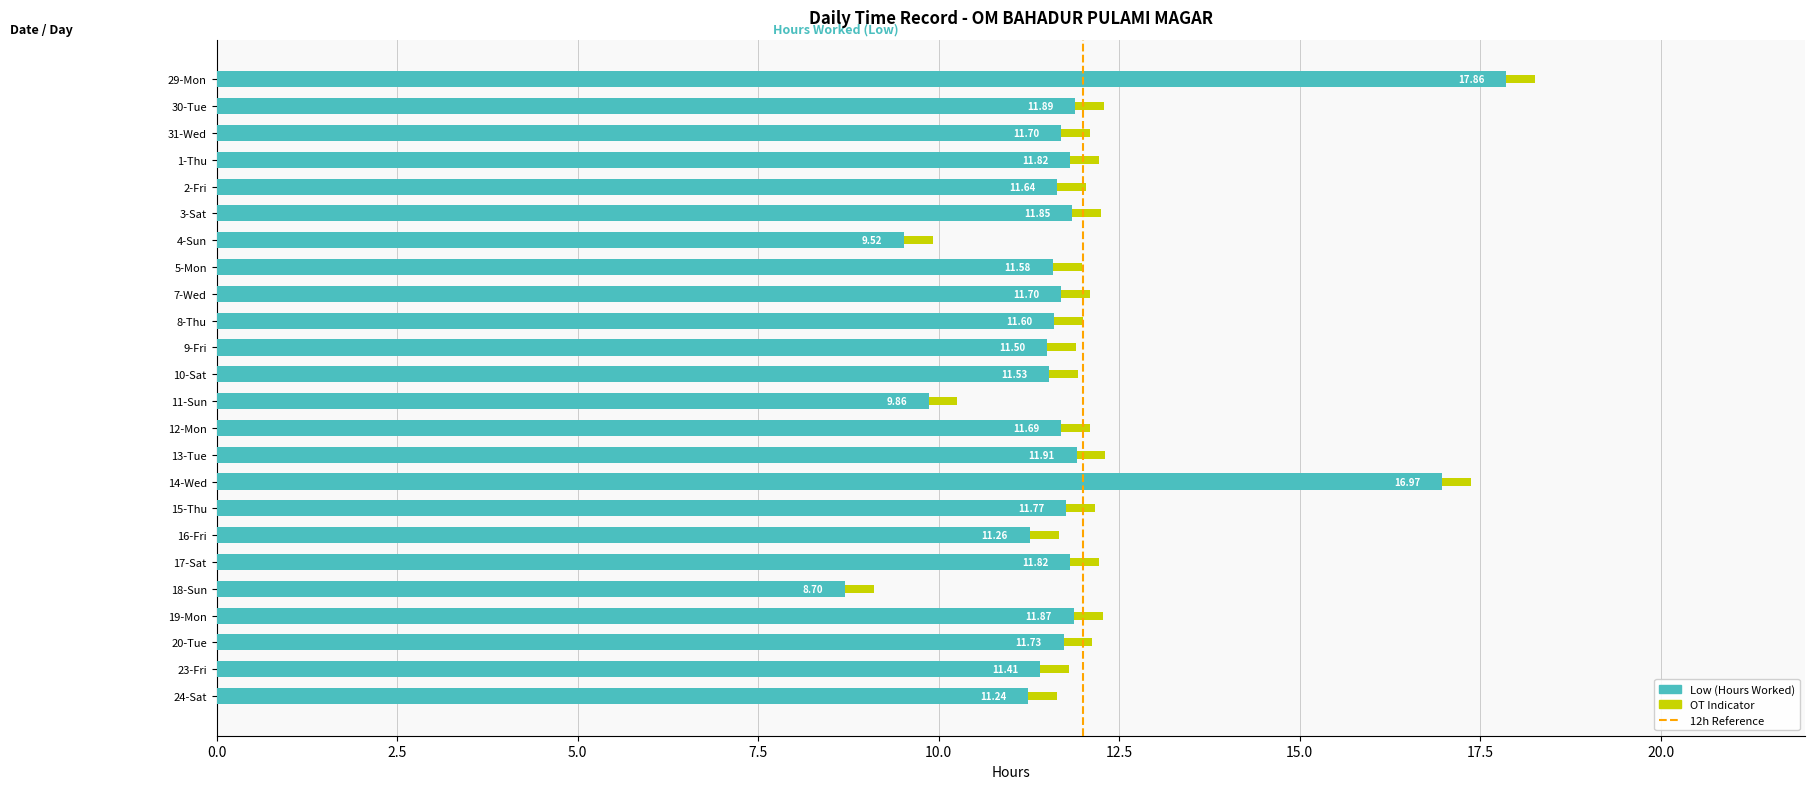

Which category has the highest value across all series?

29-Mon